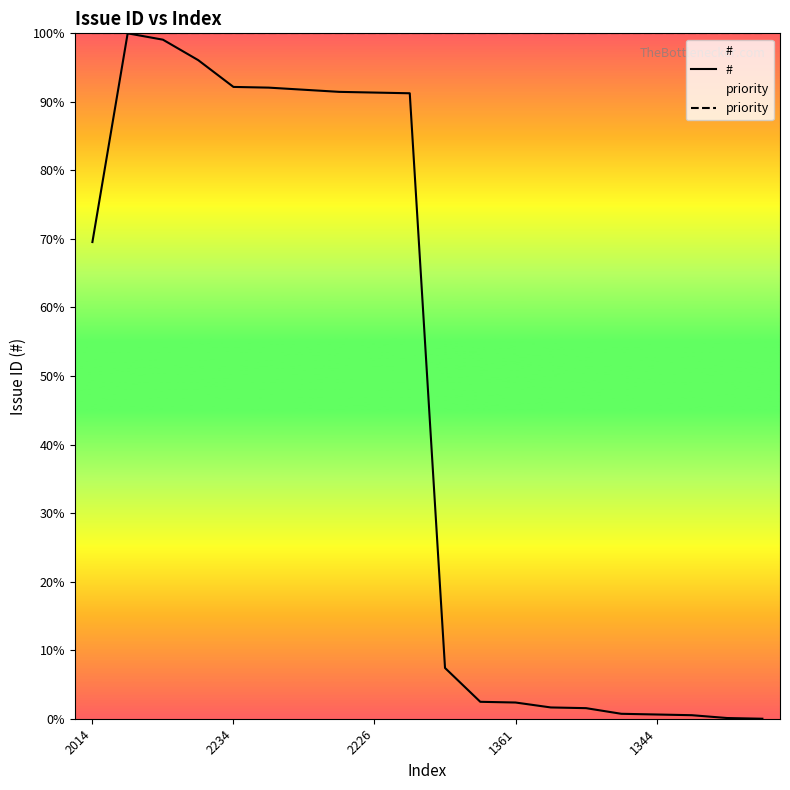

Reading left to right, what are all the values shown in this chart?

#: 69.5	100.0	99.1	96.1	92.2	92.1	91.8	91.5	91.4	91.3	7.4	2.5	2.4	1.6	1.5	0.7	0.6	0.5	0.1	0.0
priority: 100.0	100.0	100.0	100.0	100.0	100.0	100.0	100.0	100.0	100.0	100.0	100.0	100.0	100.0	100.0	100.0	100.0	100.0	100.0	100.0